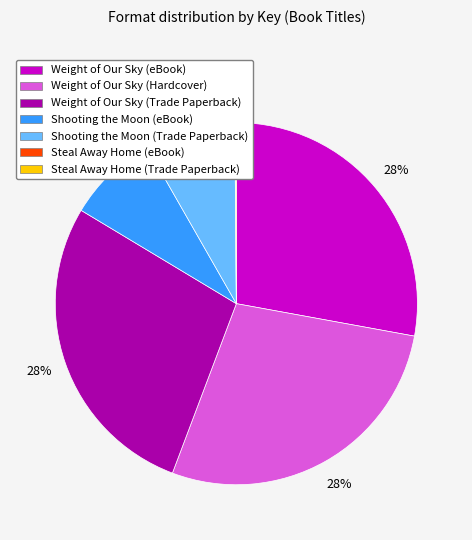

What is the ratio of the value at Weight of Our Sky (eBook) to the value at Weight of Our Sky (Hardcover)?

1.0